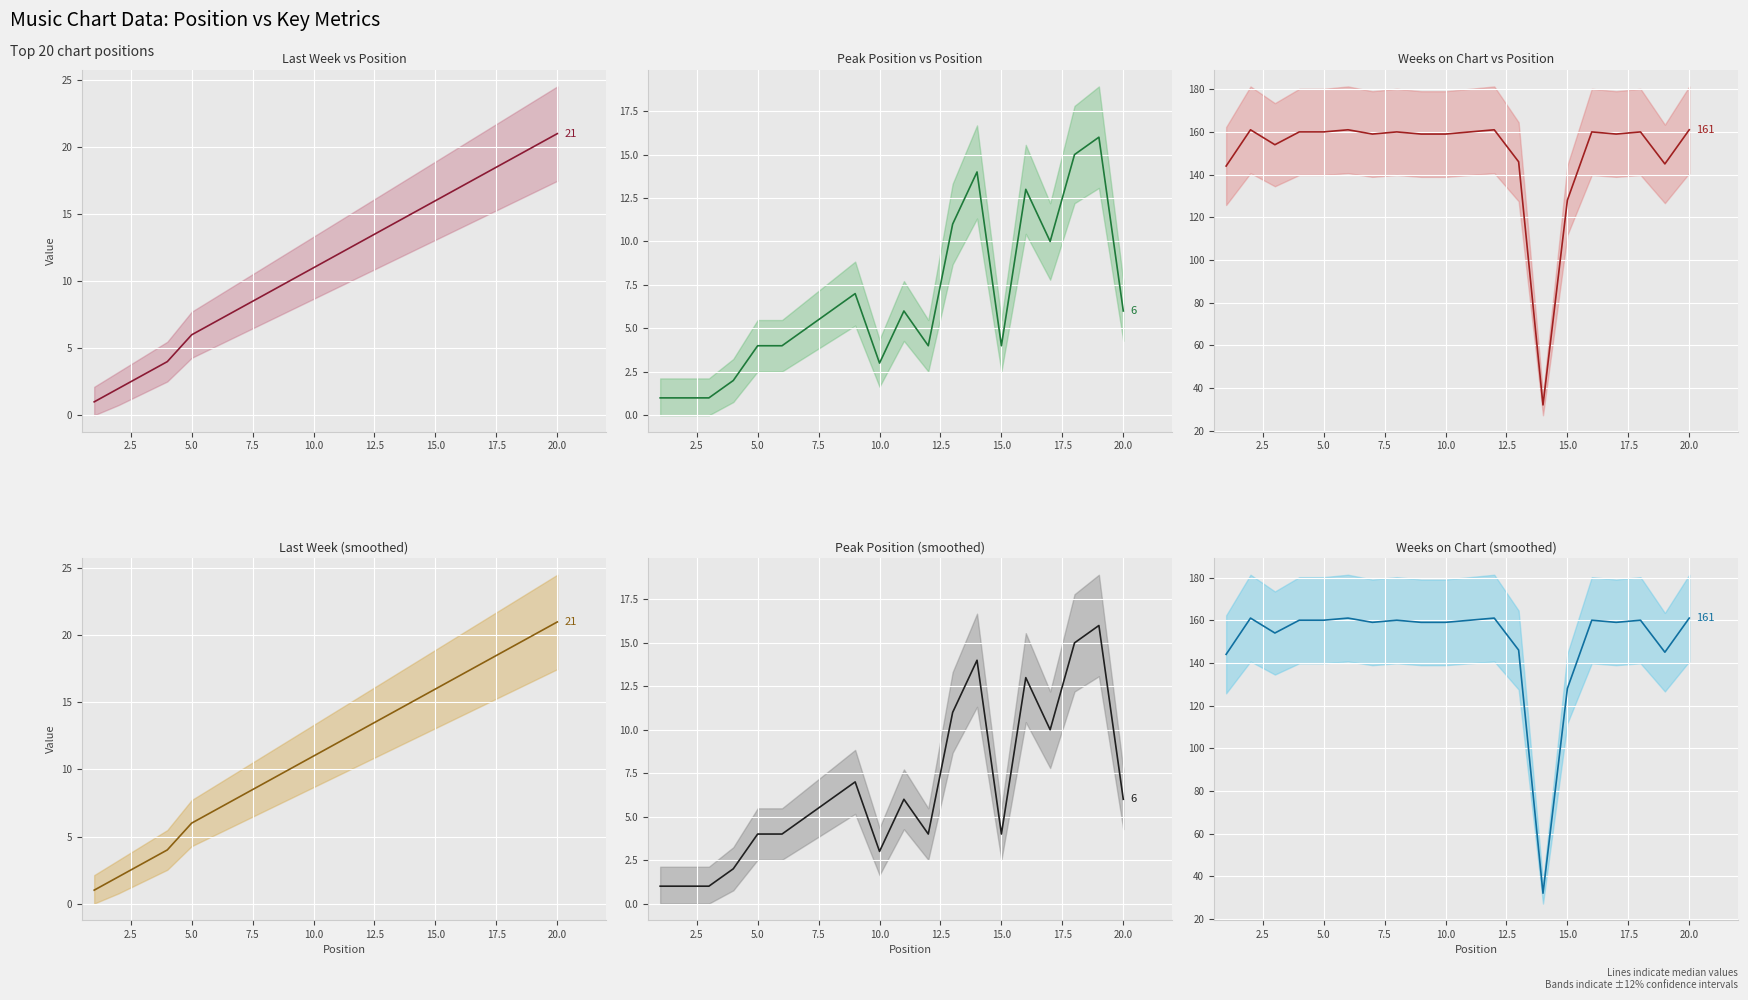

True or false: Last Week and Peak Position cross at least once.

False